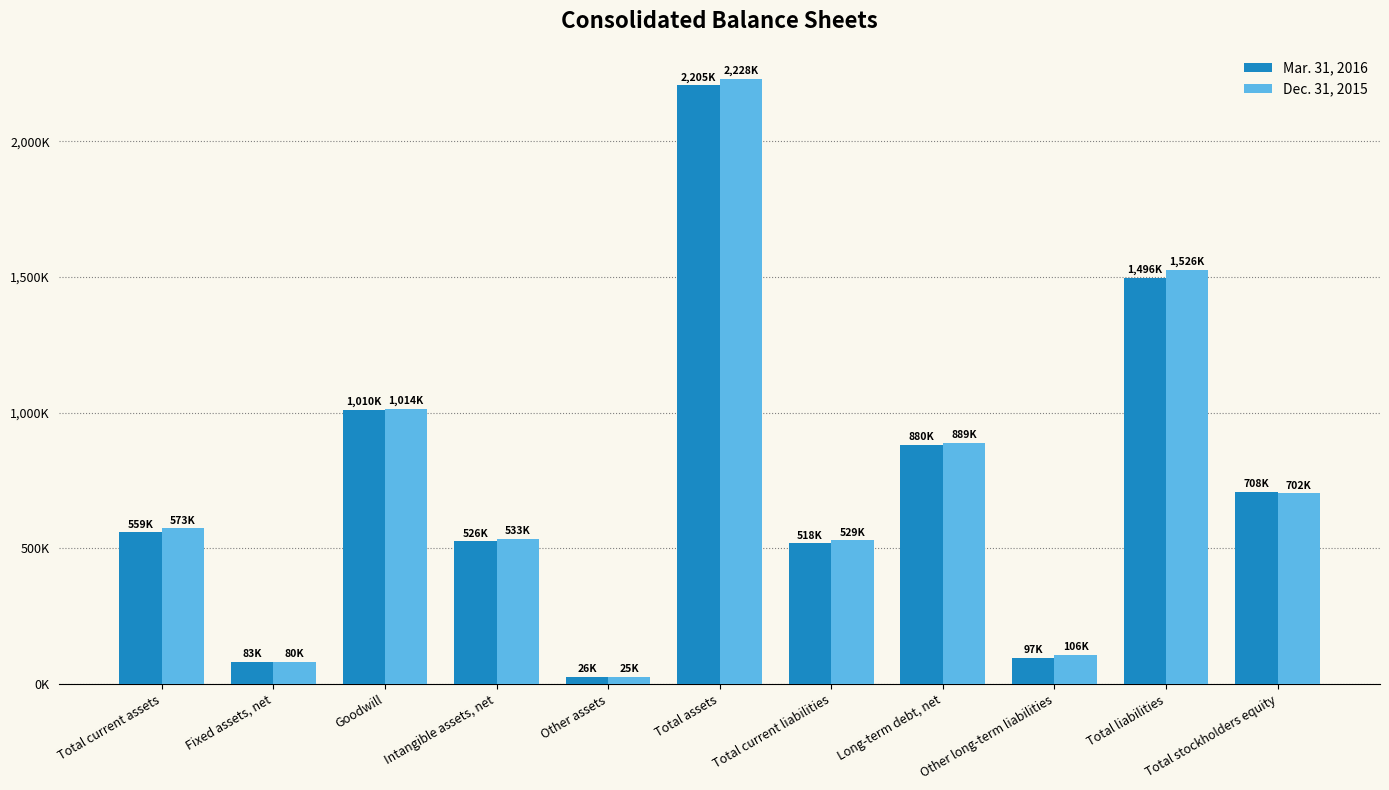

Which has a higher value, Intangible assets, net or Total assets?

Total assets